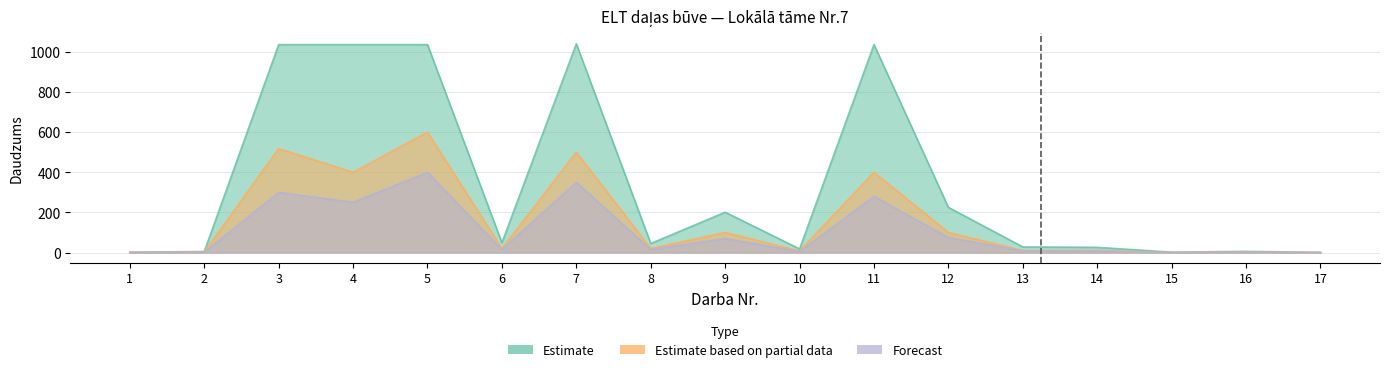

At which category does the chart reach its peak across all series?

7